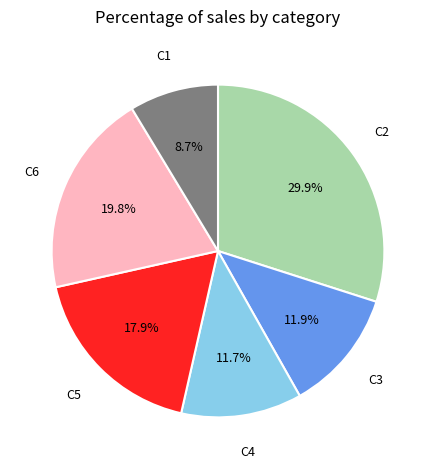

Does any single category account for the majority?

No